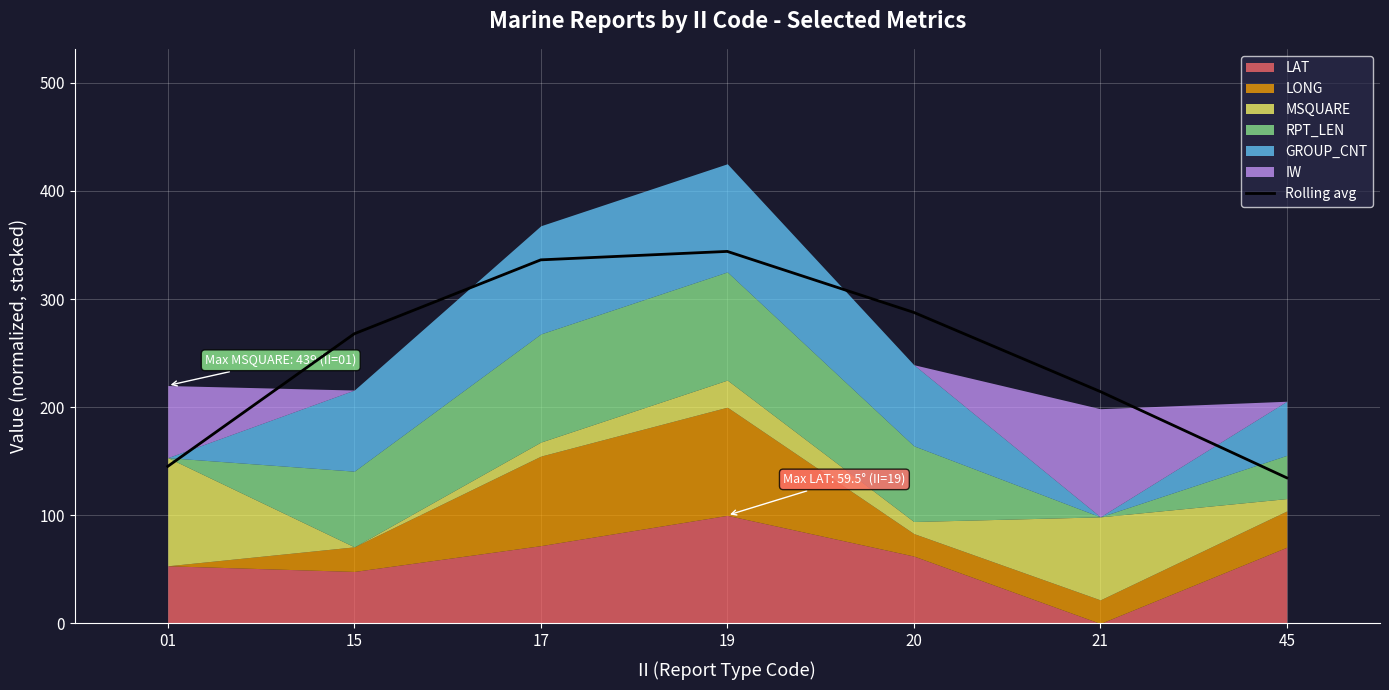

Rank the categories by value from highest to lowest.

19, 17, 20, 15, 21, 01, 45